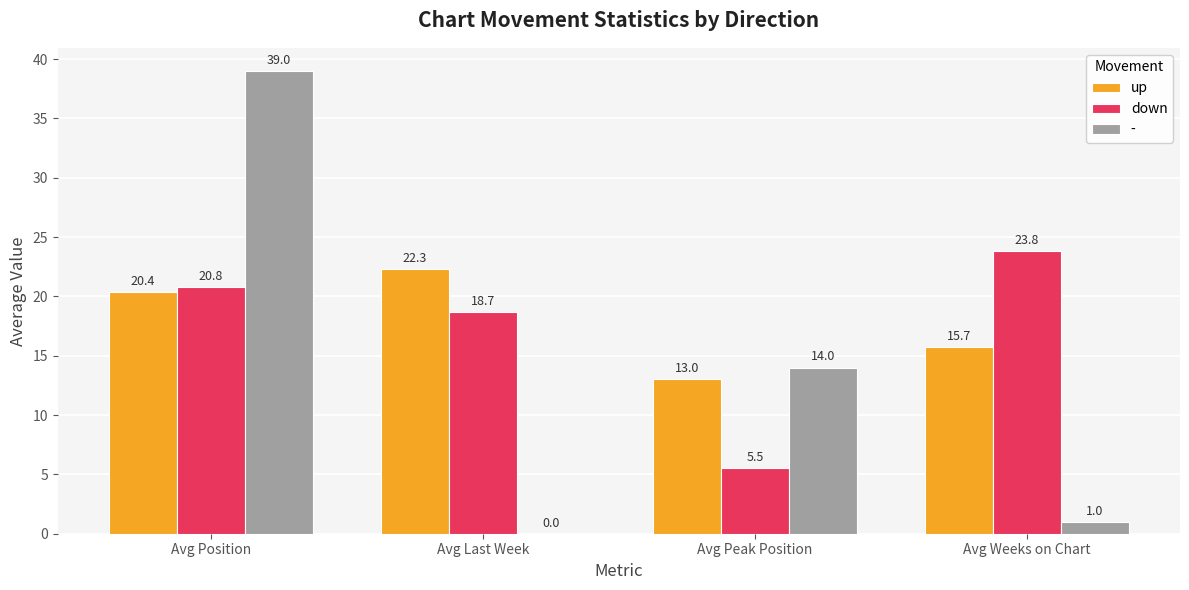

Reading right to left, list all the values displayed in this chart.

up: Avg Weeks on Chart=15.7	Avg Peak Position=13.0	Avg Last Week=22.3	Avg Position=20.4
down: Avg Weeks on Chart=23.8	Avg Peak Position=5.5	Avg Last Week=18.7	Avg Position=20.8
-: Avg Weeks on Chart=1.0	Avg Peak Position=14.0	Avg Last Week=0.0	Avg Position=39.0